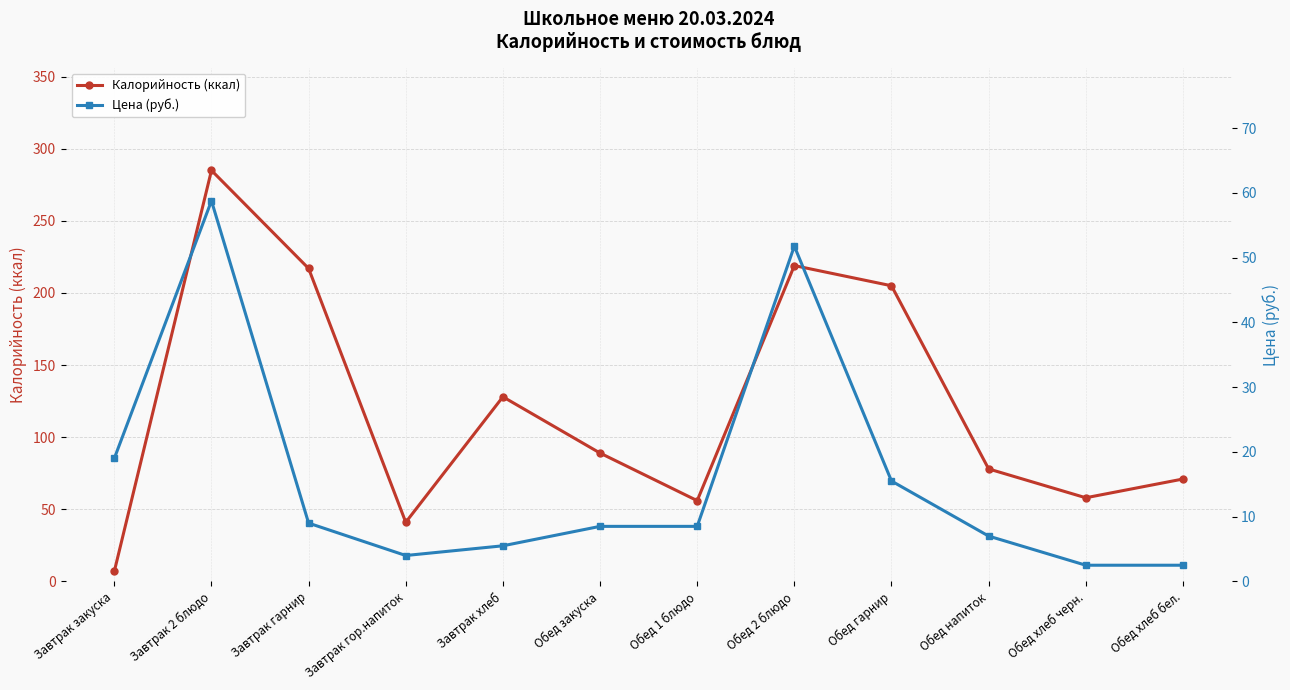

Which category has the lowest value in the Цена (руб.) series?

Обед хлеб черн.